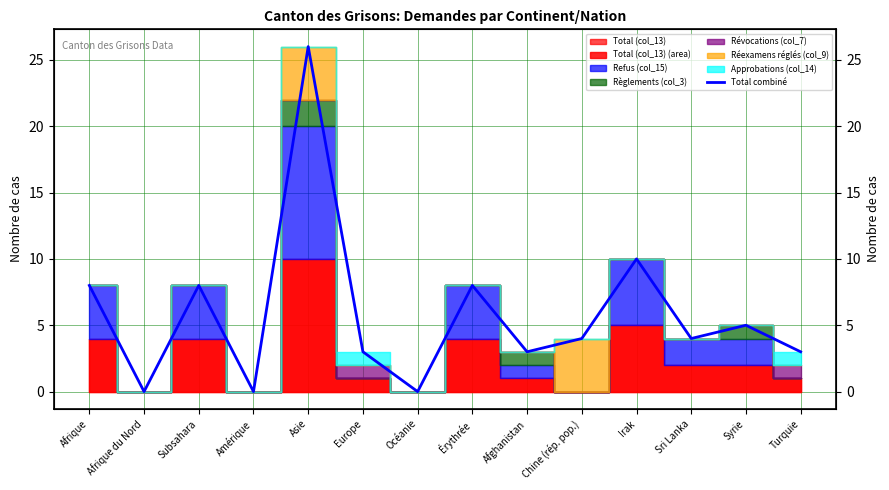

Which has a higher value, Afrique du Nord or Érythrée?

Érythrée